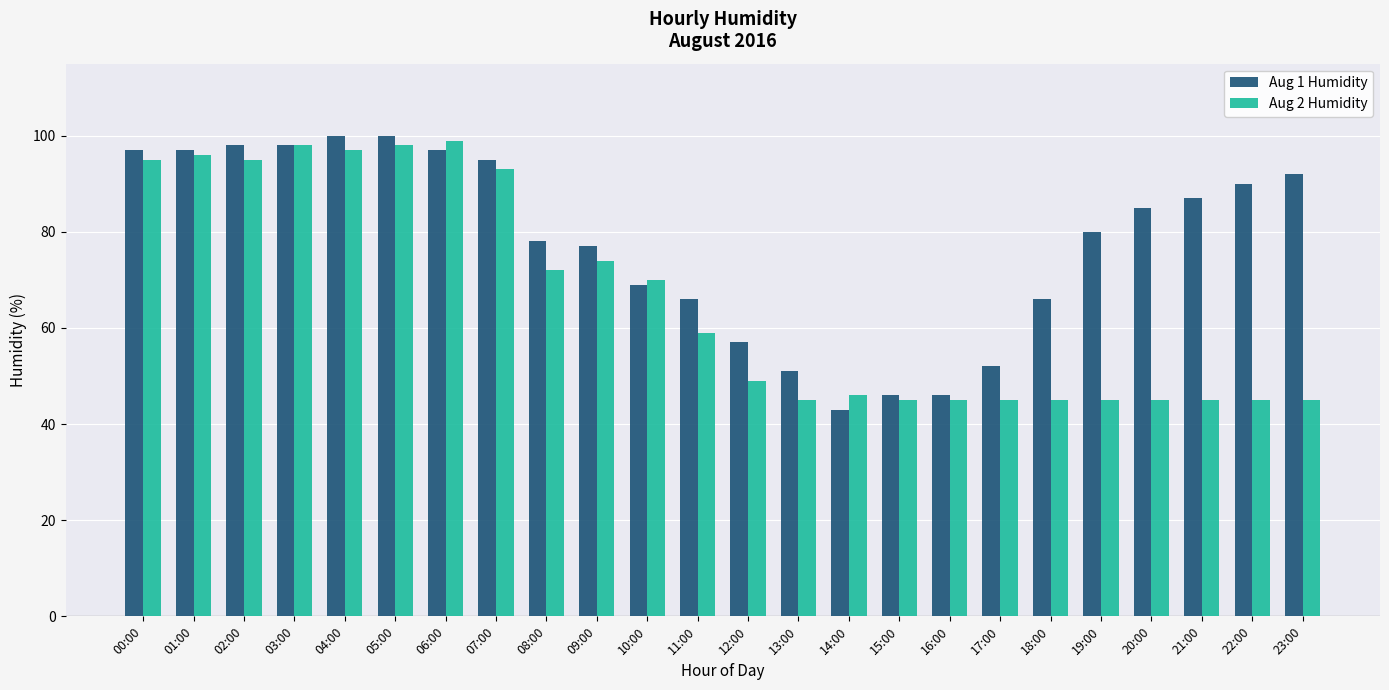

The value of Aug 2 Humidity at 02:00 is 95. True or false?

True